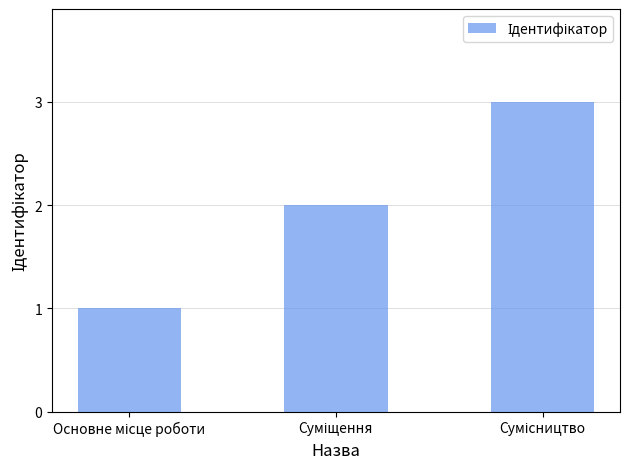

What is the greatest value displayed?

3